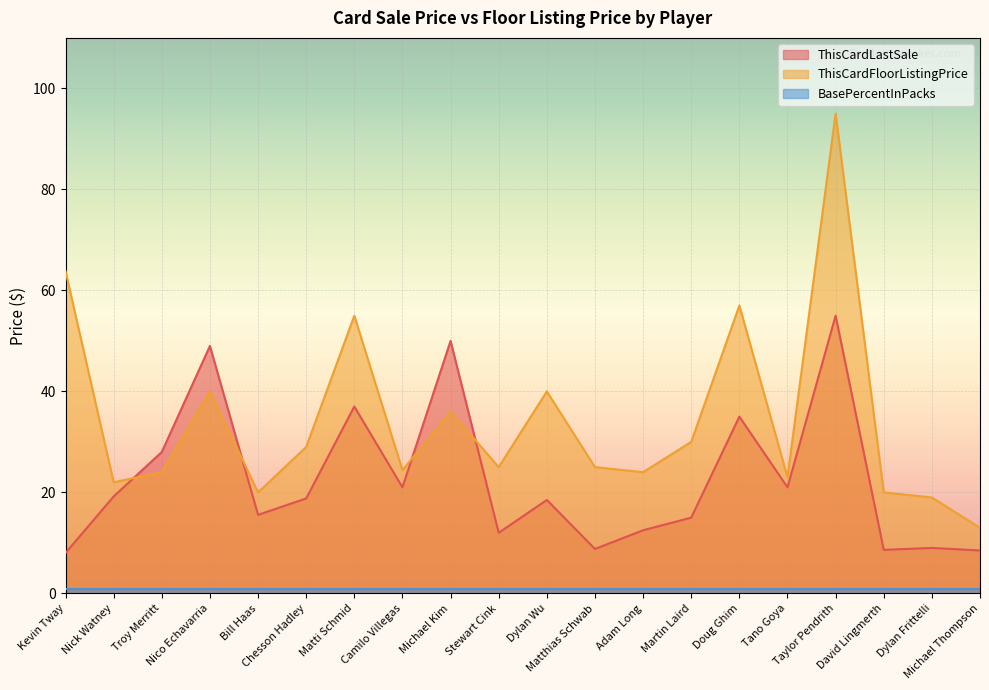

Which series has the largest range (max minus min)?

ThisCardFloorListingPrice